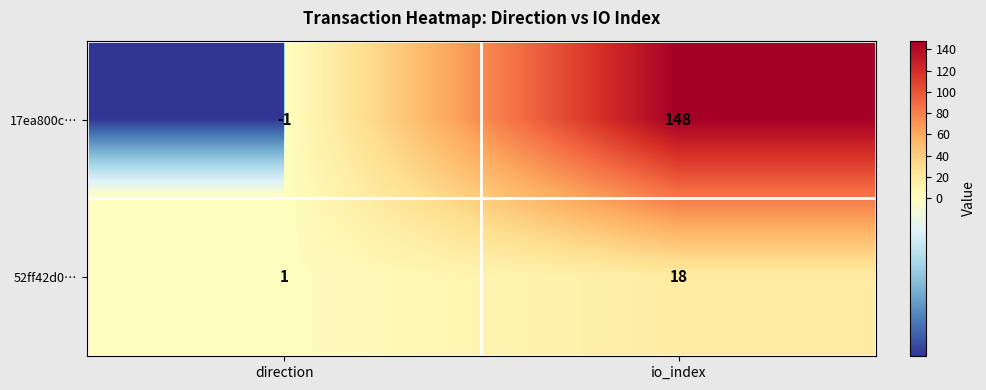

At which category is the sum across all series the highest?

io_index